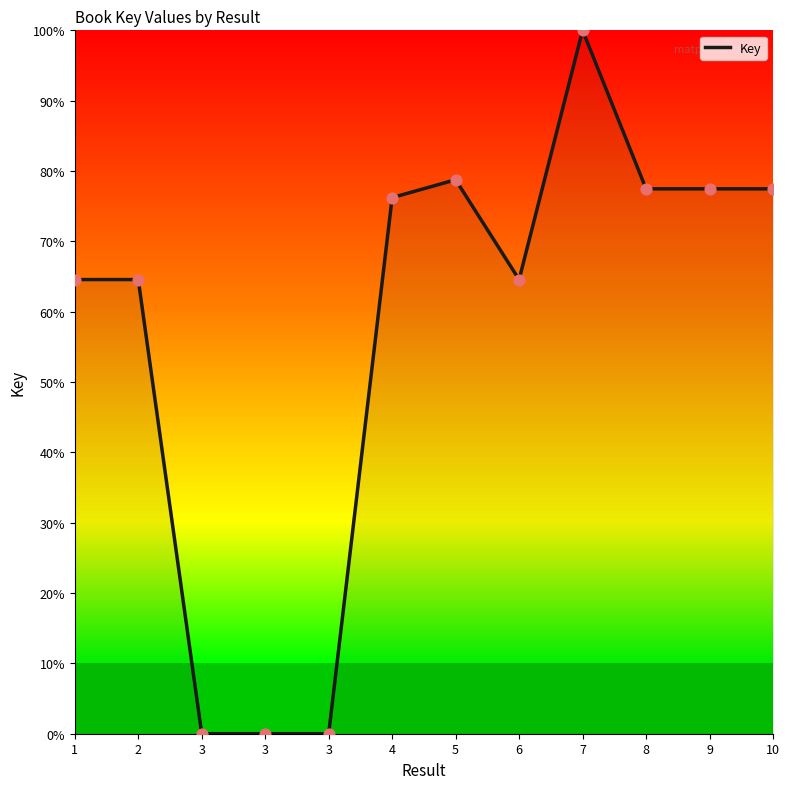

What is the change in value from 2 to 10?

+12.9